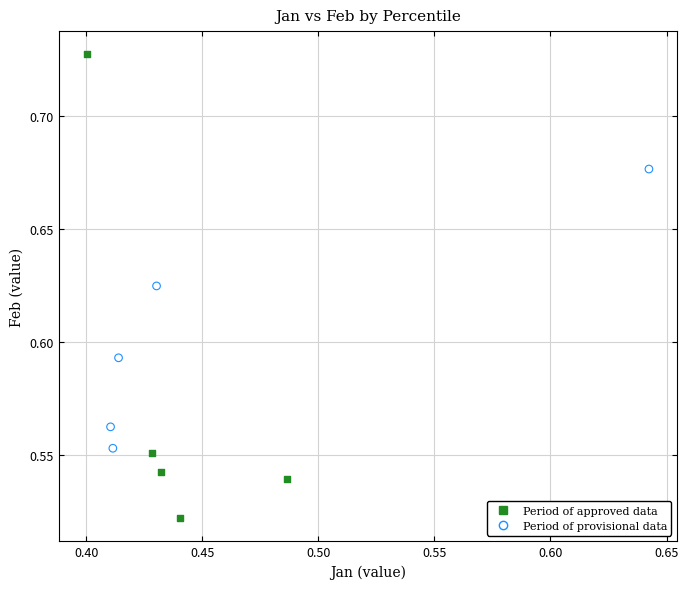

Which series reaches the minimum Y coordinate?

Period of approved data